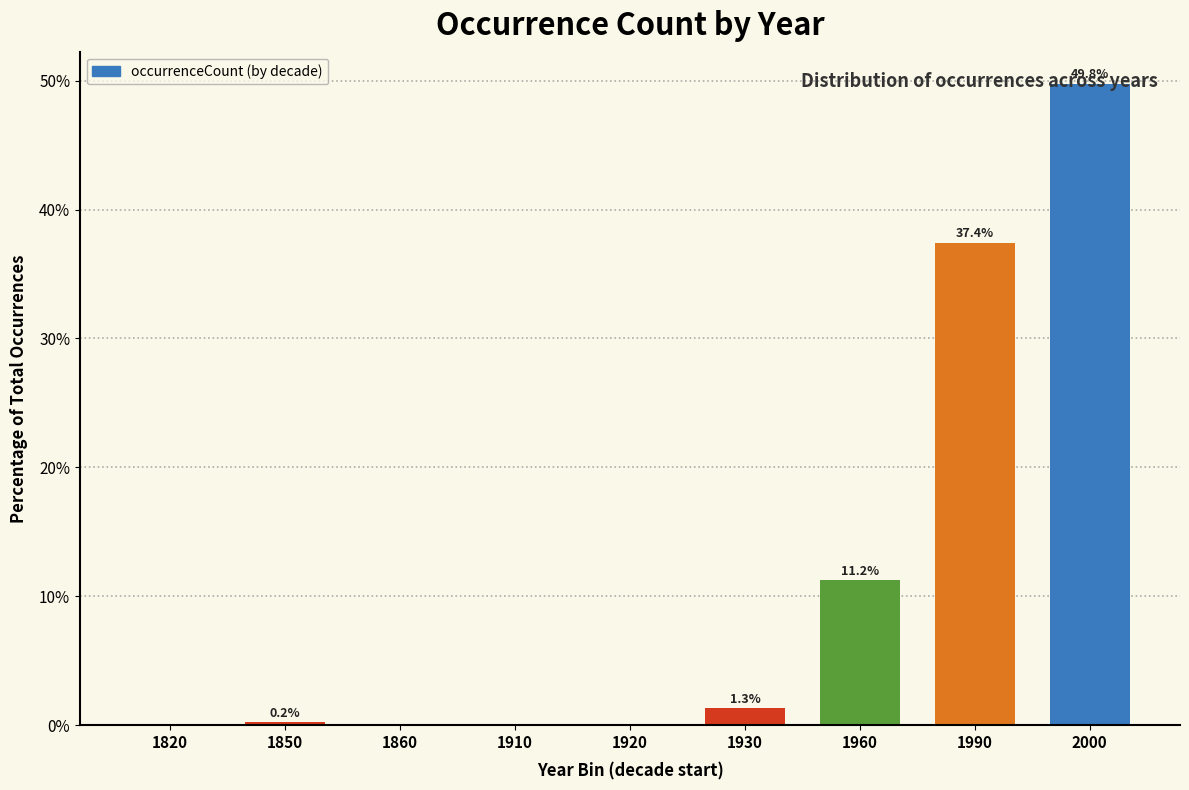

Which category has the highest value across all series?

2000